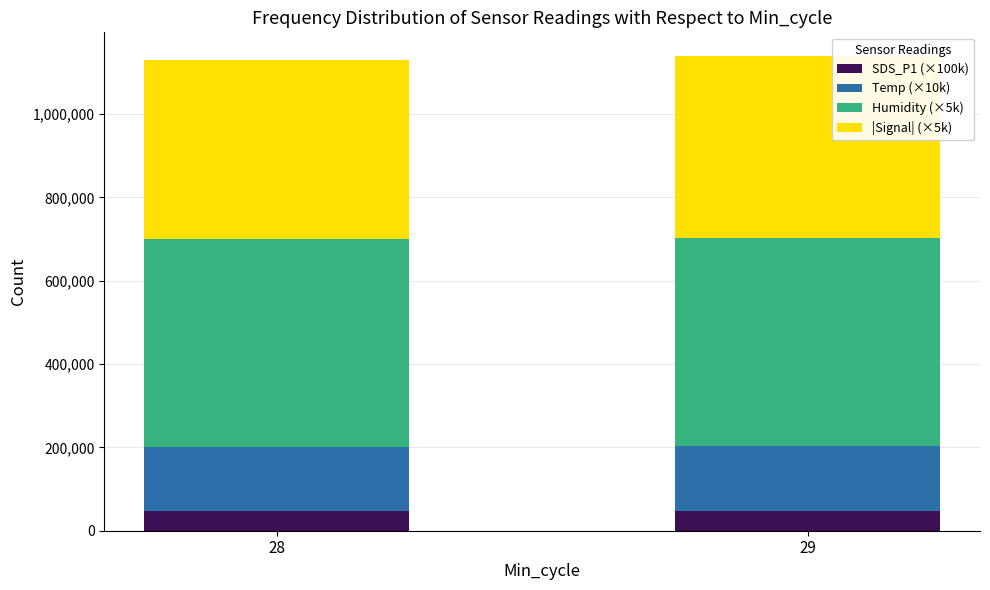

What is the sum of all SDS_P1 (×100k) values?

95335.4